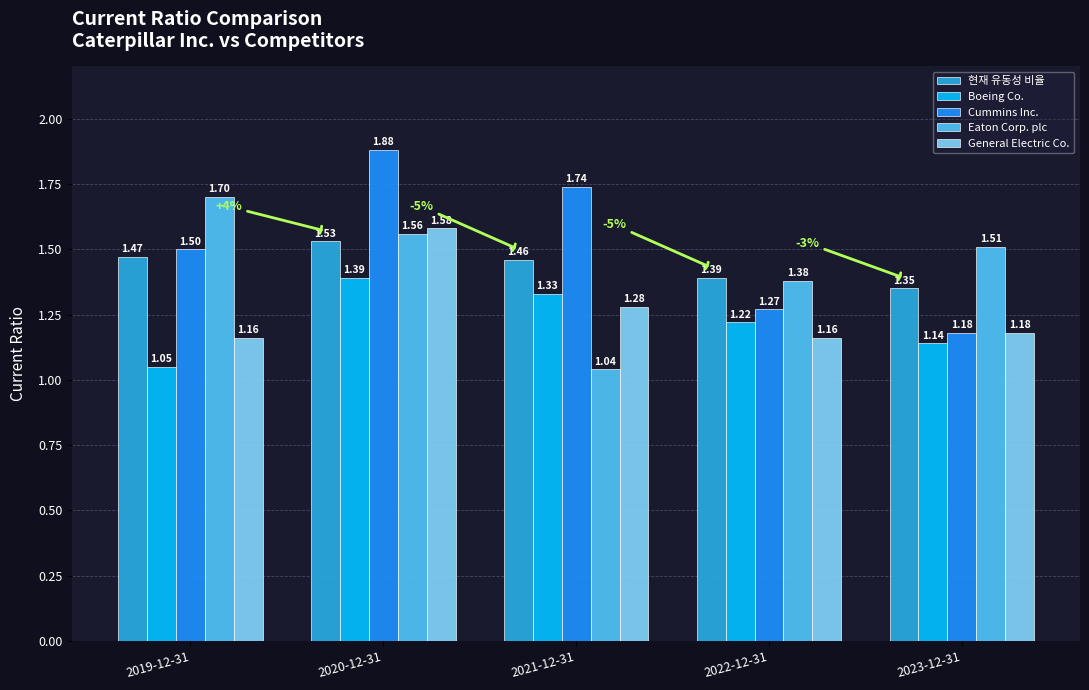

Which label corresponds to the largest value in the chart?

2020-12-31